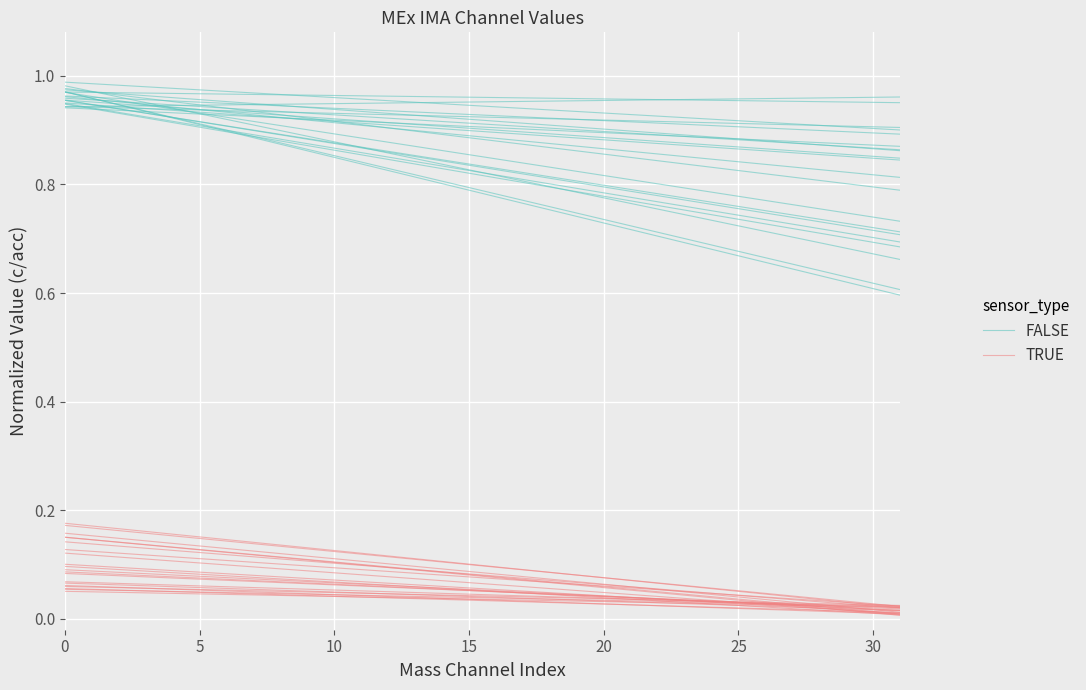

What is the greatest value displayed?

1.0